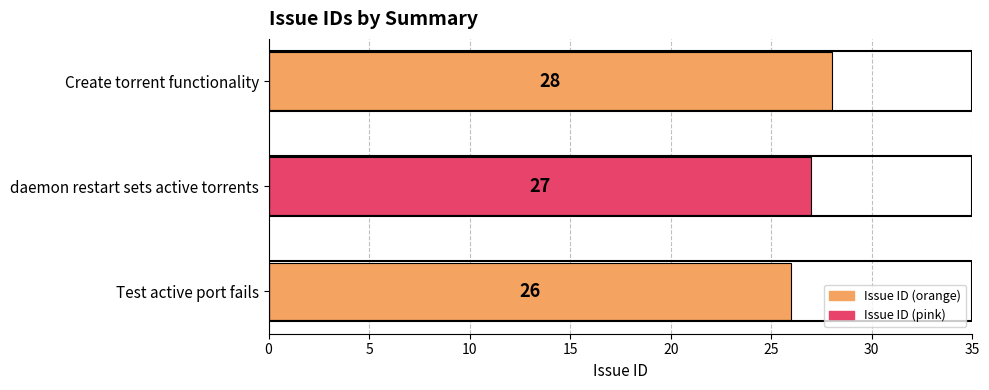

Approximately how many times larger is the value at Create torrent functionality compared to Test active port fails?

1.1